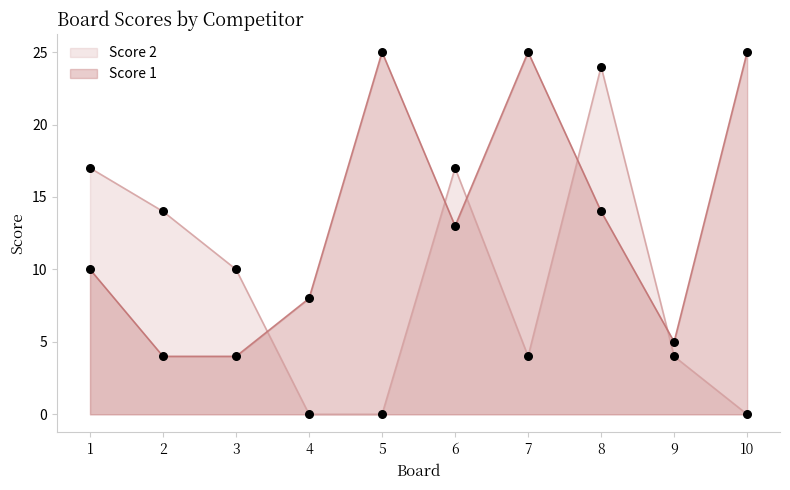

What is the total value across all series at 8?

38